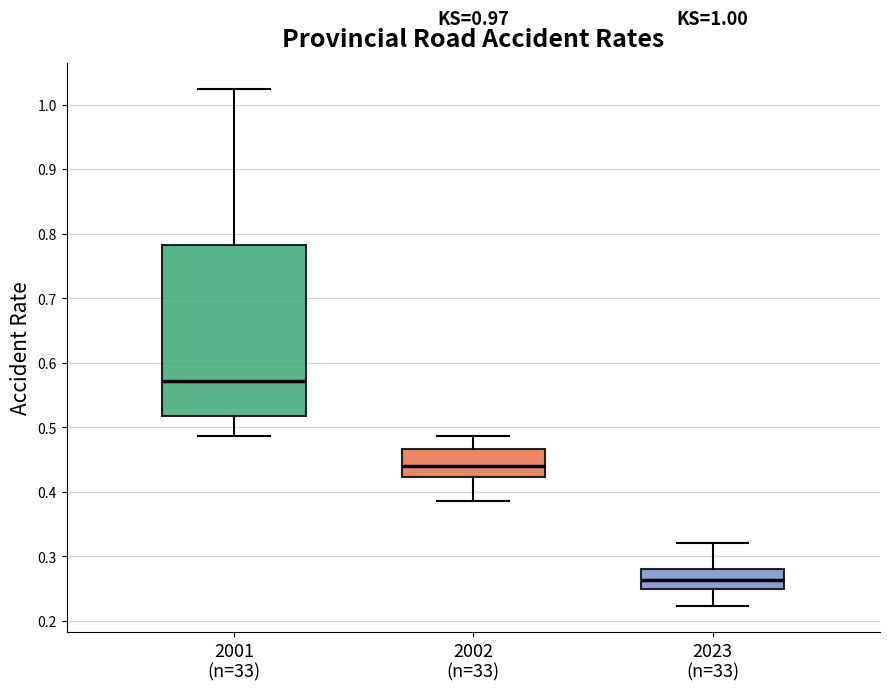

Which box's median line is the highest?

2001 (n=33)